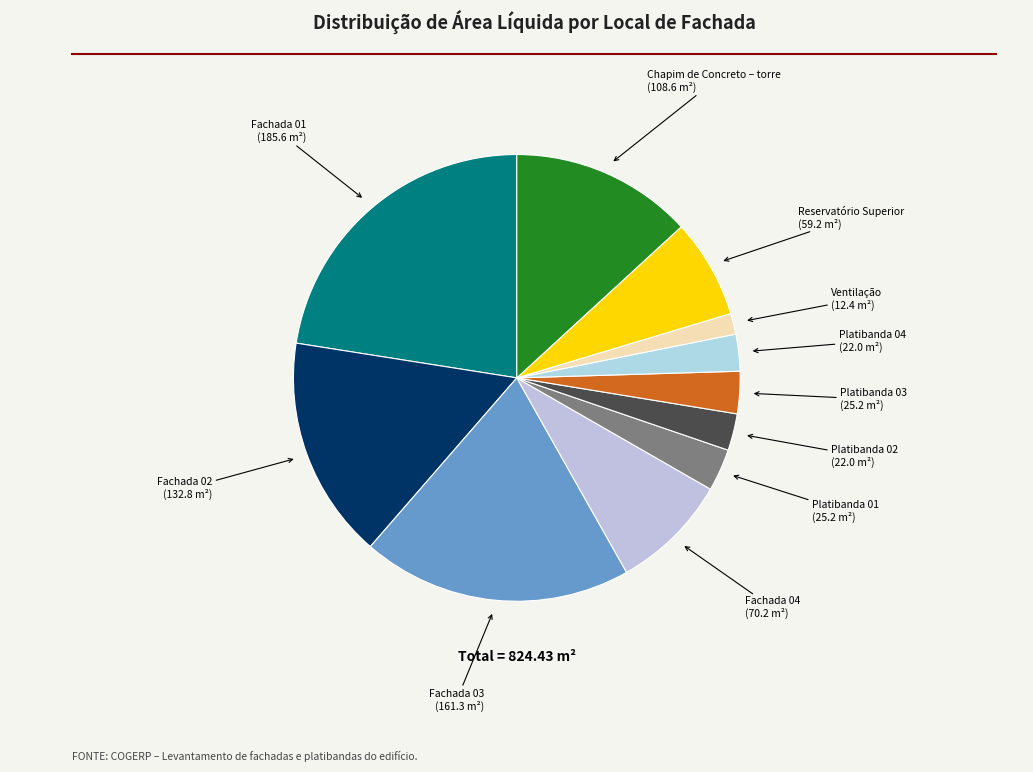

Approximately how many times larger is the value at Reservatório Superior compared to Platibanda 02?

2.7